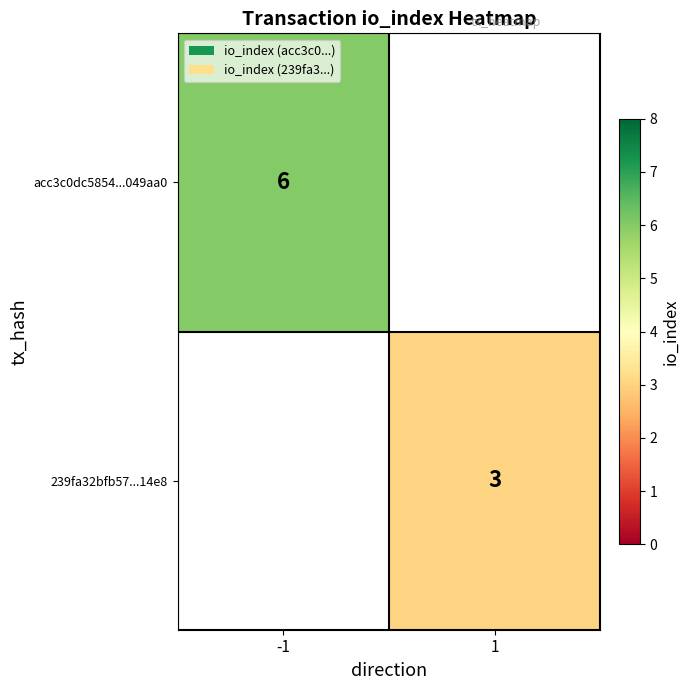

True or false: 239fa32bfb57...14e8 has a value of 1 at 1.

False